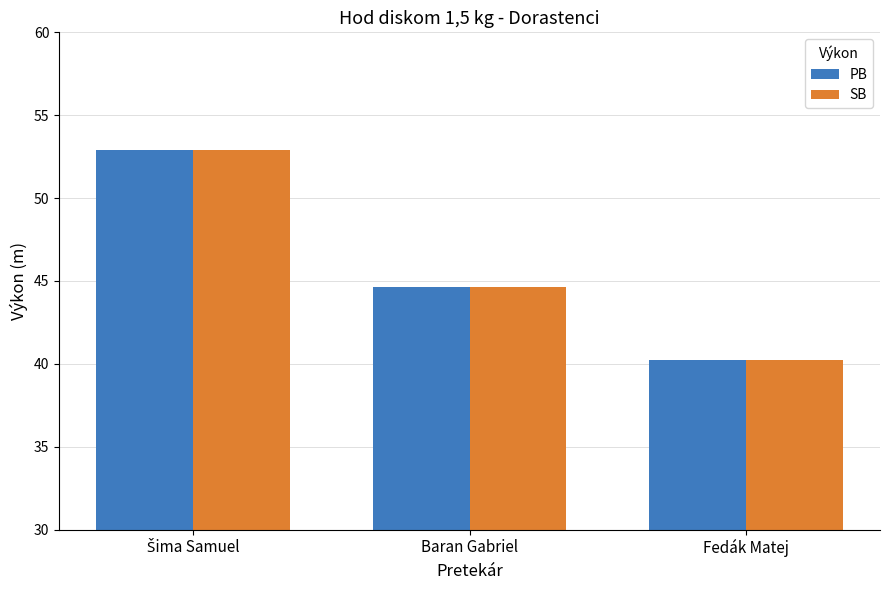

The SB series shows 23.4 at Fedák Matej. True or false?

False